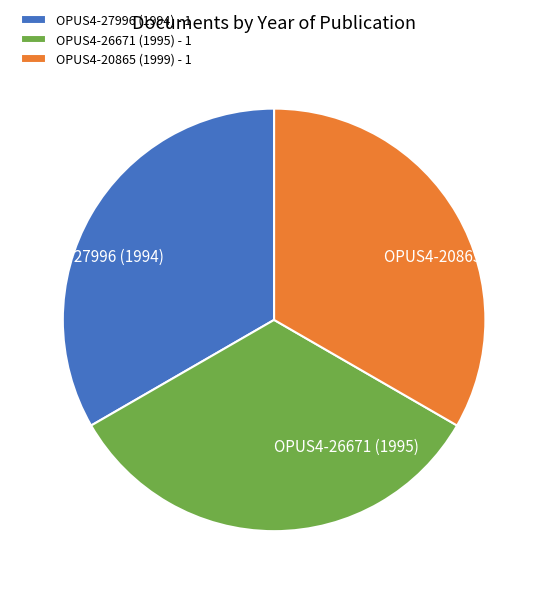

Does OPUS4-26671 (1995) account for over 50% of the chart?

No